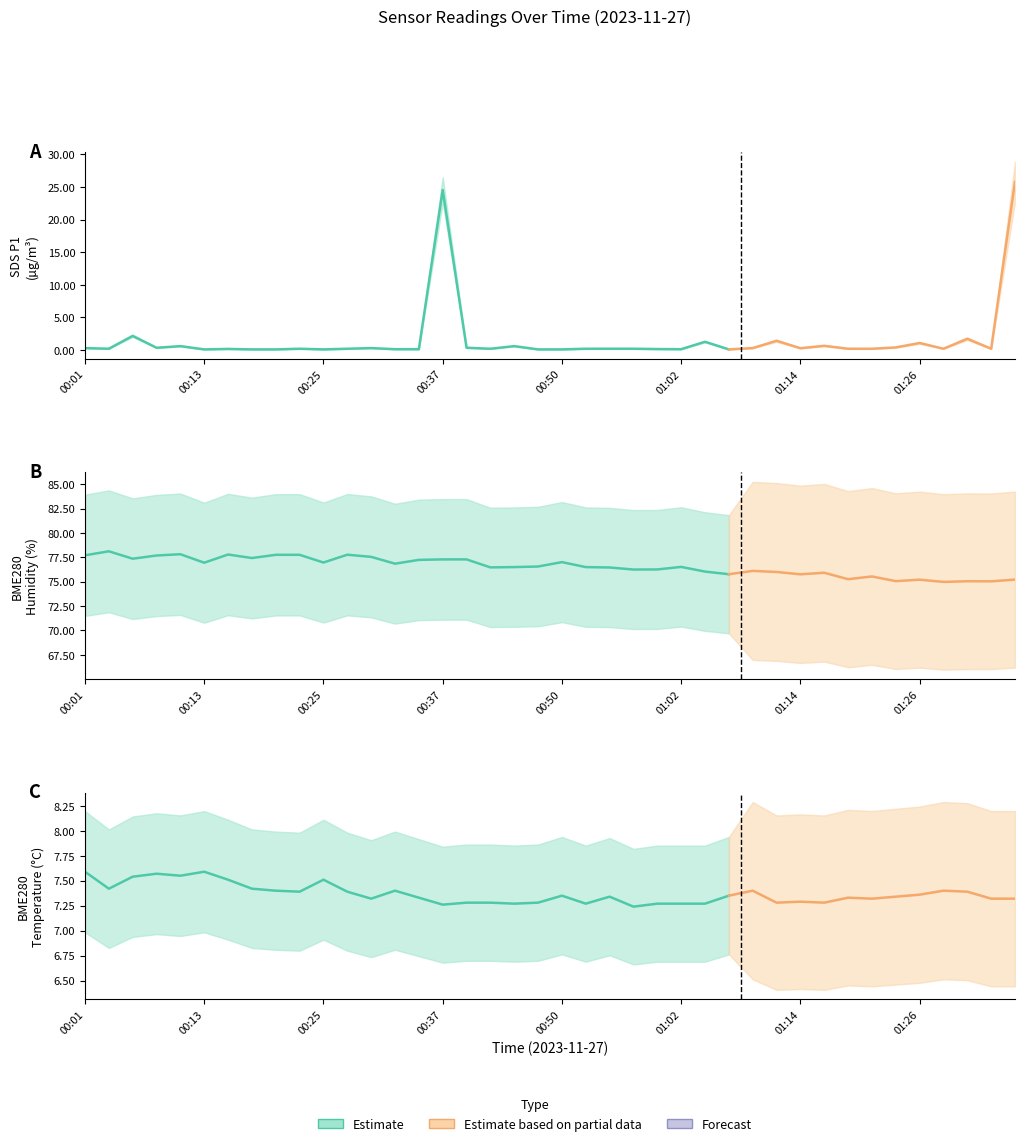

Rank the categories by BME280_temperature value from lowest to highest.

00:57, 00:37, 00:45, 00:52, 00:59, 01:02, 01:04, 00:40, 00:42, 00:47, 01:12, 01:16, 01:14, 00:30, 01:21, 01:34, 01:36, 00:35, 01:19, 00:55, 01:24, 00:50, 01:07, 01:26, 00:23, 00:28, 01:31, 00:20, 00:33, 01:09, 01:29, 00:03, 00:18, 00:16, 00:25, 00:06, 00:11, 00:08, 00:01, 00:13